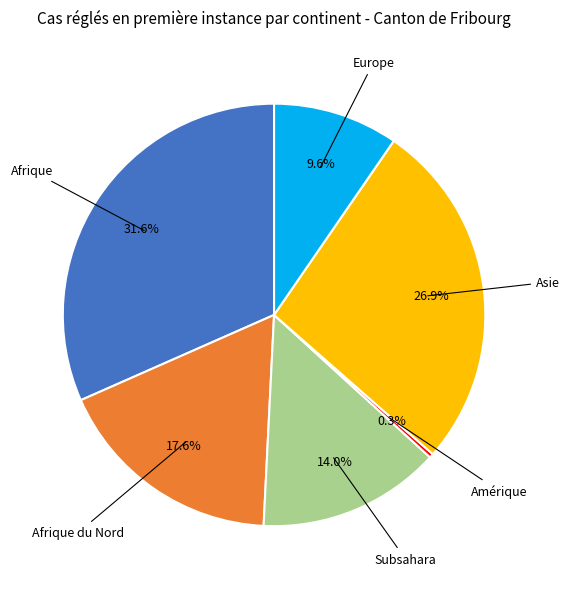

To the nearest percent, what is the difference between the largest and smallest slice percentages?

31%